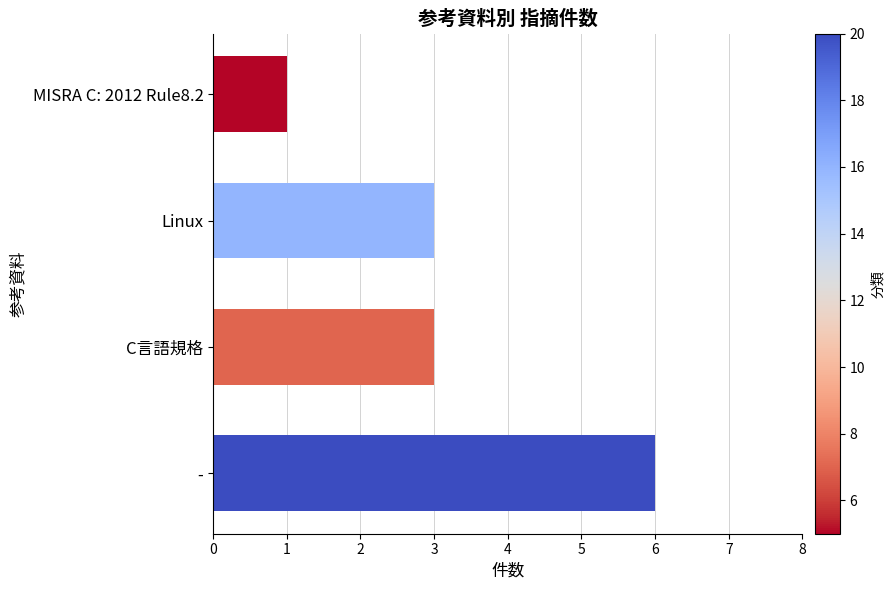

What is the approximate value at -?

6